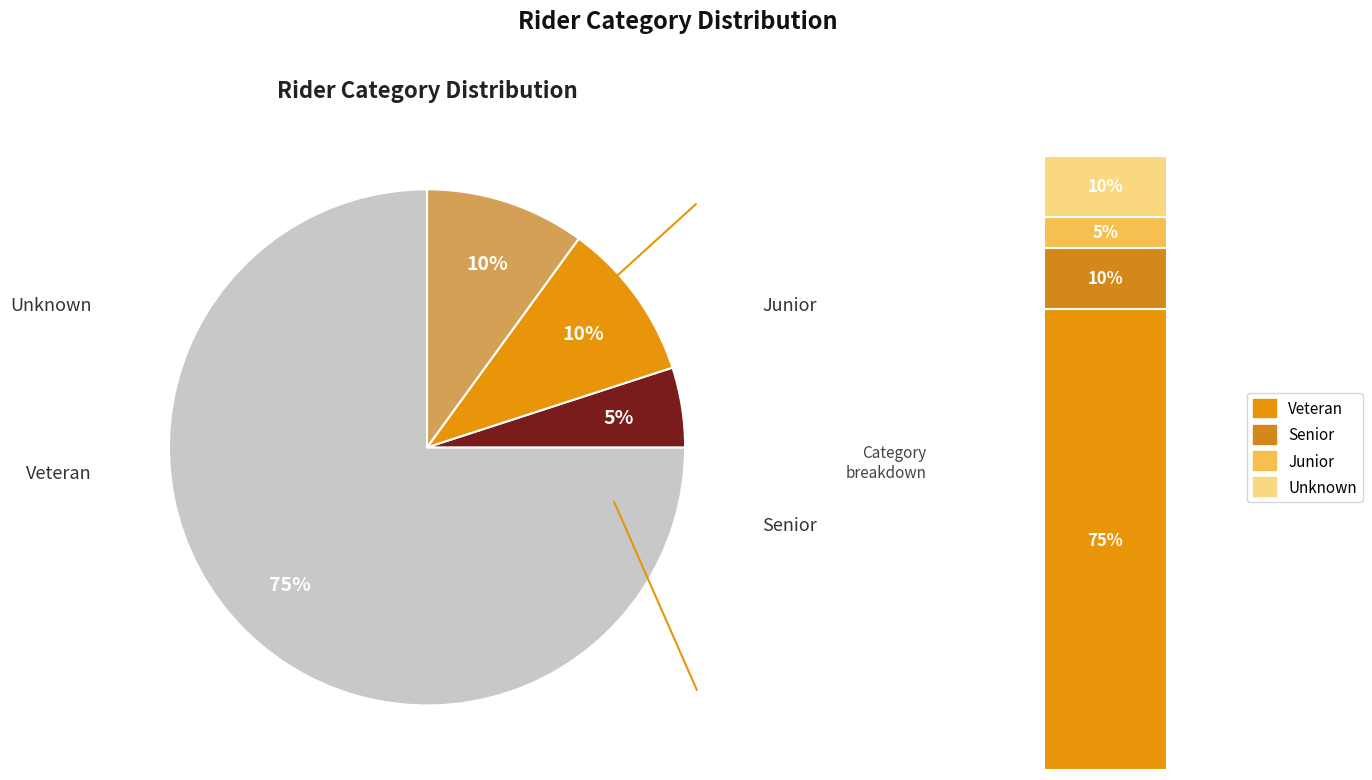

Count the number of slices in the pie.

4